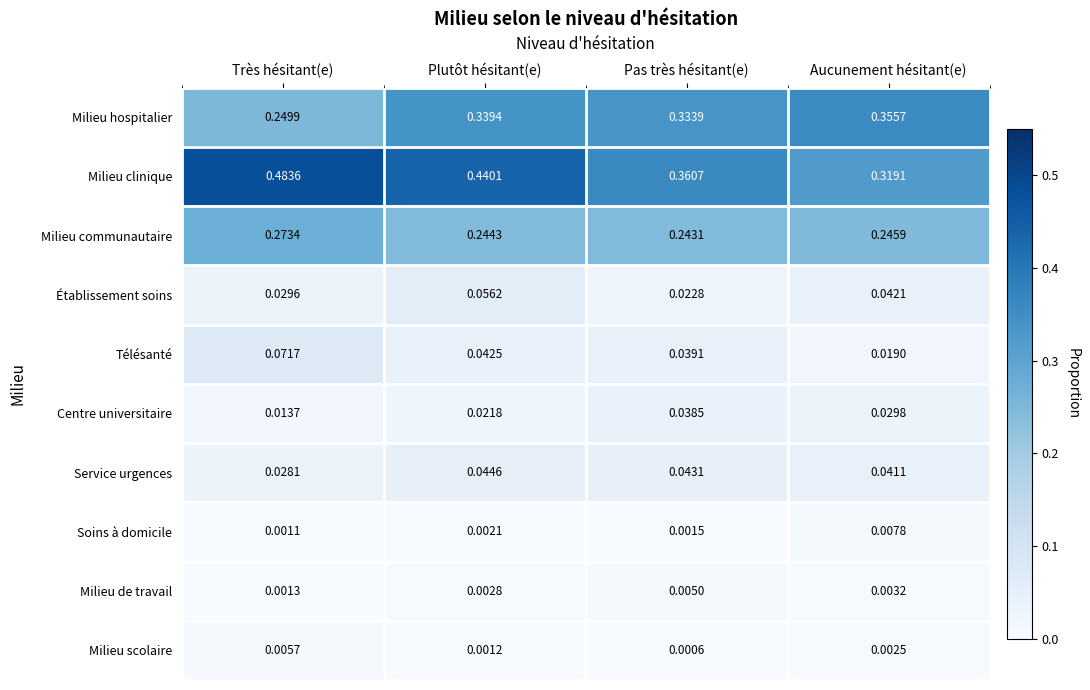

At which label does Milieu scolaire reach its peak?

Très hésitant(e)